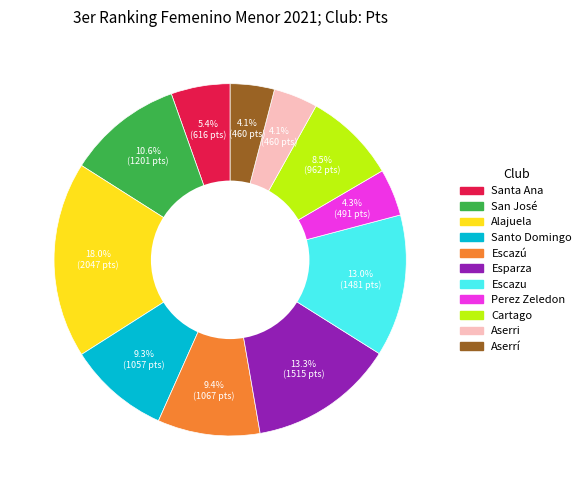

Which has a higher value, San José or Santa Ana?

San José